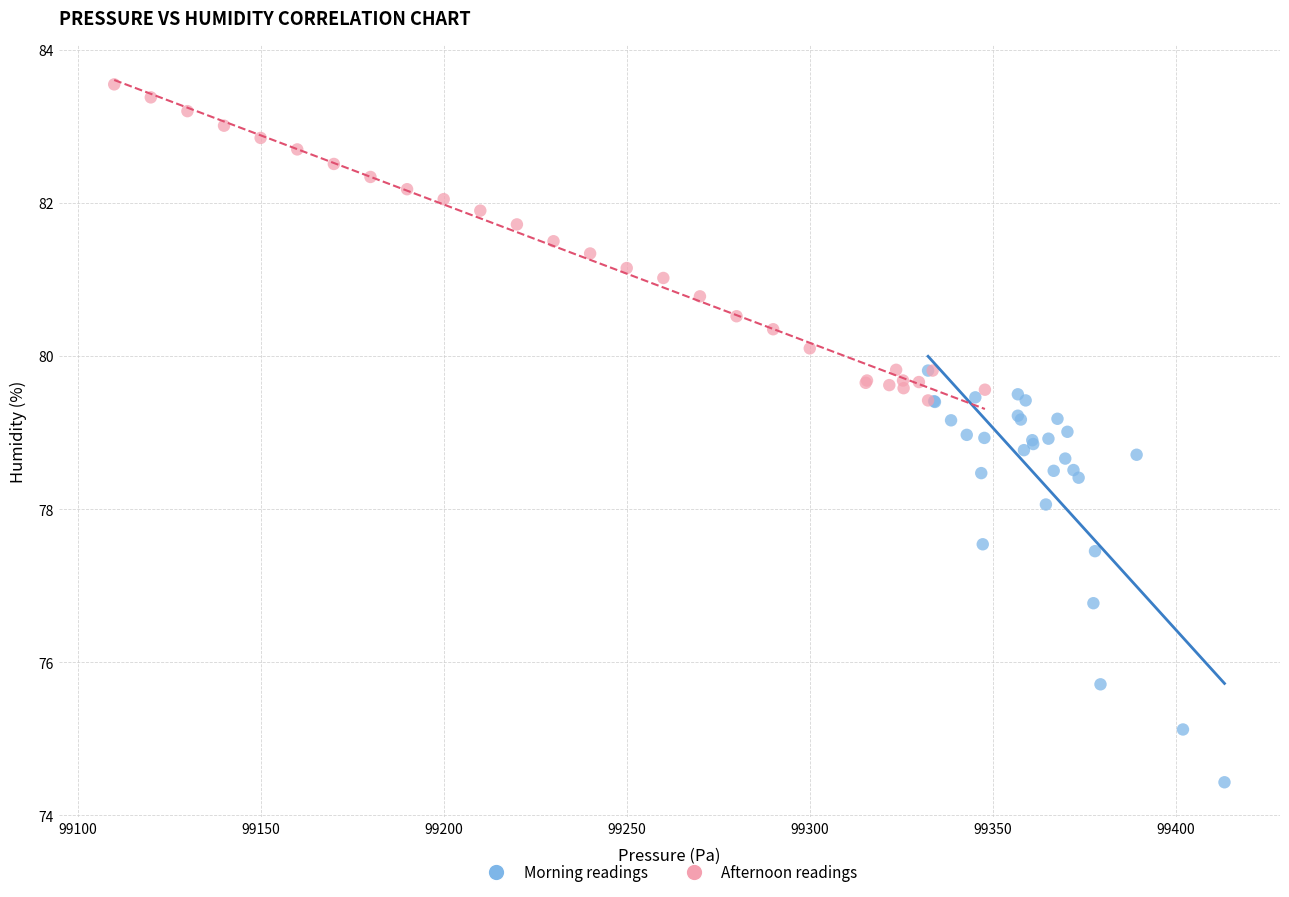

Which series has the widest spread of Y values?

Morning readings